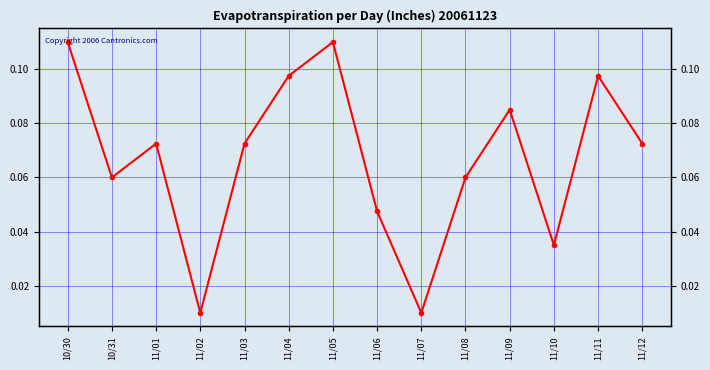

Is this an area chart (filled region under the line)?

No